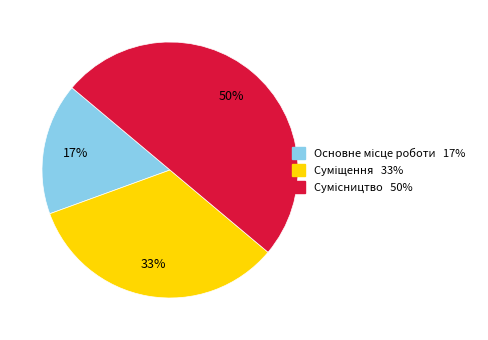

To the nearest percent, what is the difference between the largest and smallest slice percentages?

33%